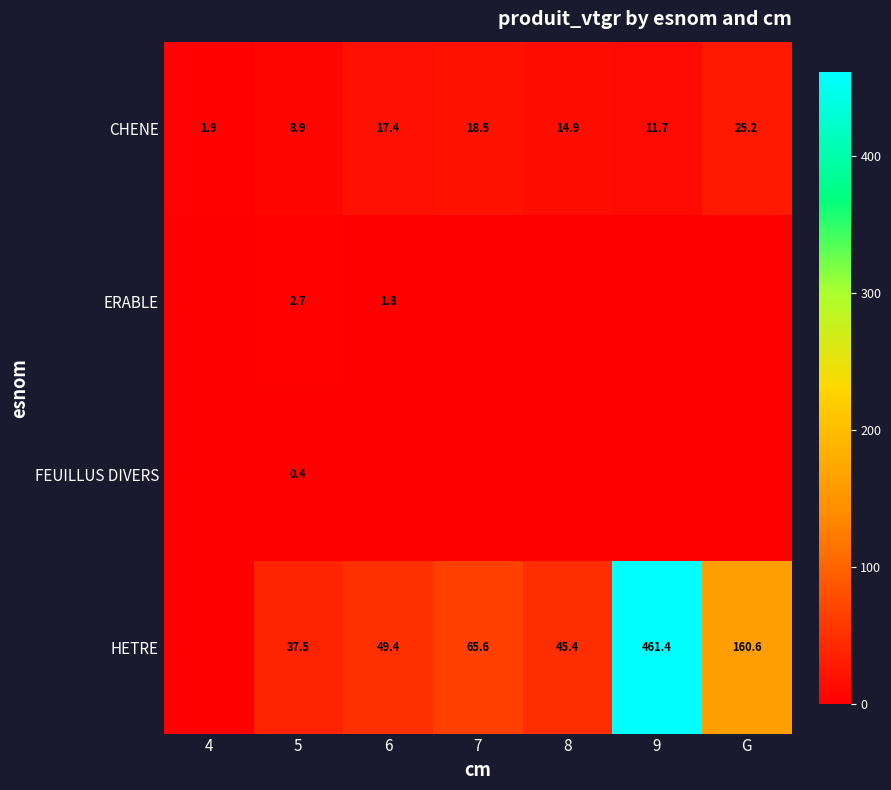

At which label does CHENE reach its minimum?

4